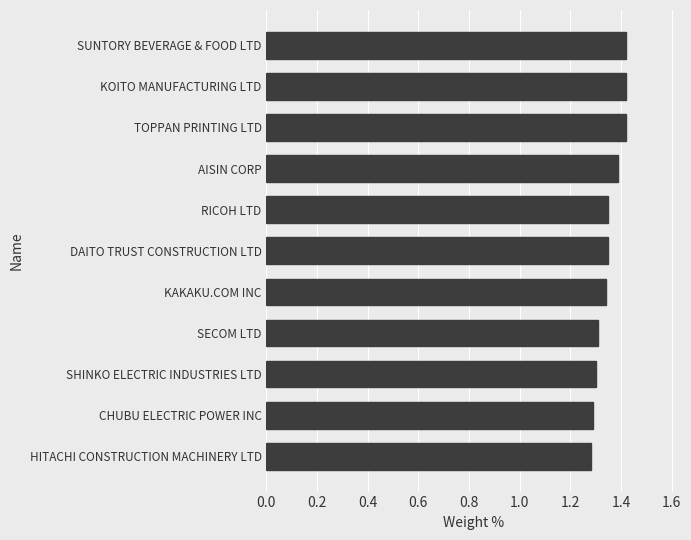

How many values are between 1 and 2?

11